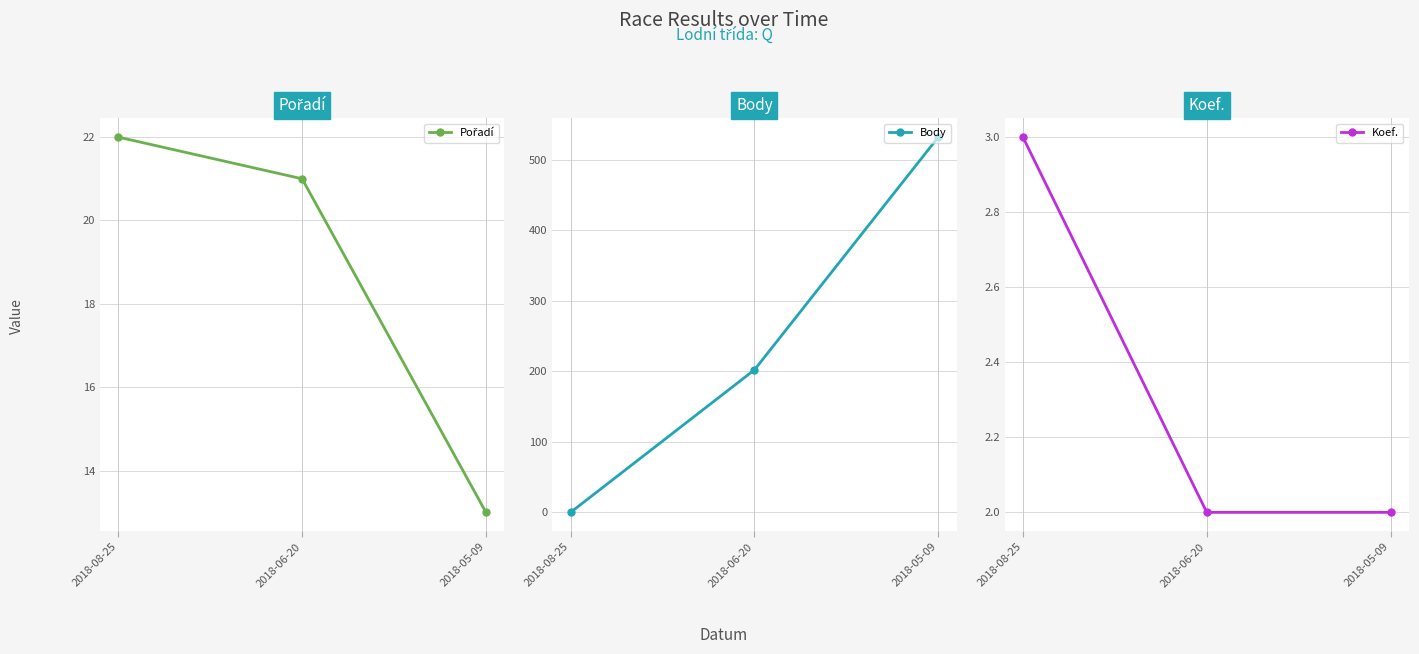

Which category has the highest value across all series?

2018-05-09